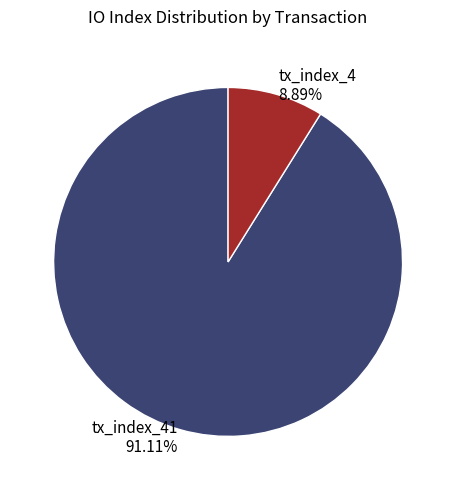

Do tx_index_41 and tx_index_4 together represent more than half of the pie?

Yes